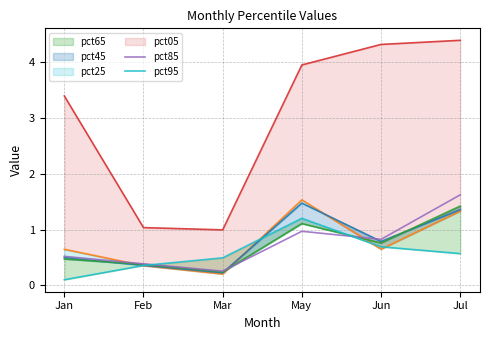

The pct95 series shows 0.4 at Feb. True or false?

True